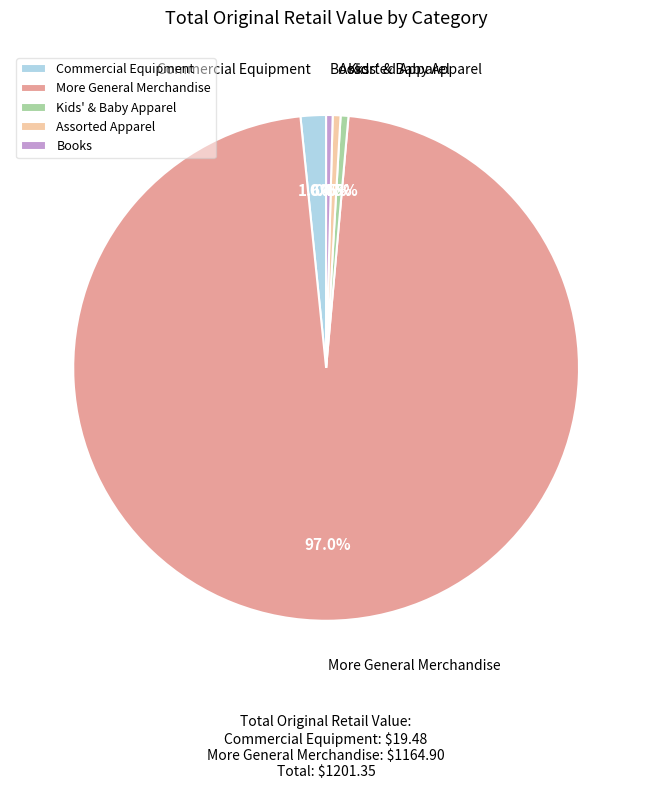

Which category has the biggest portion of the pie?

More General Merchandise